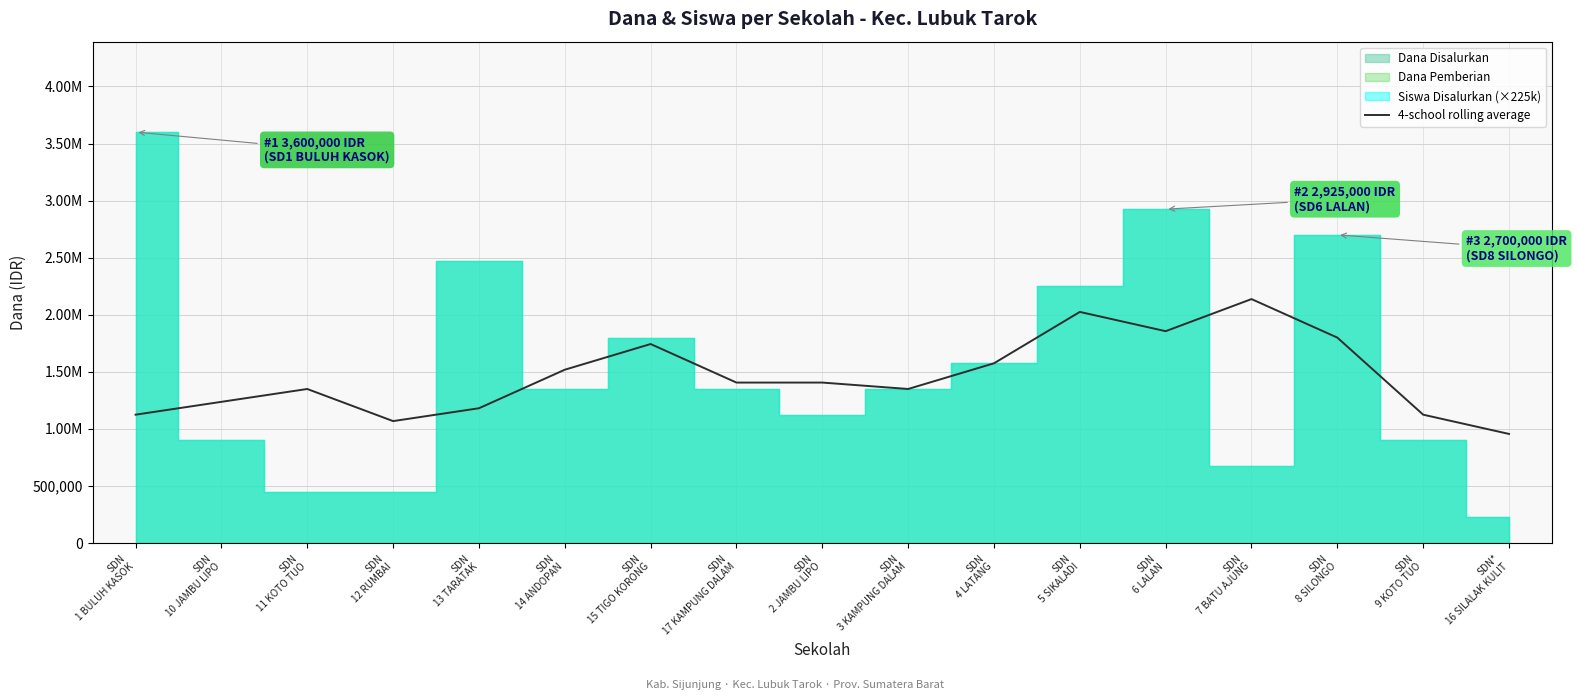

Reading left to right, transcribe all the data shown in this chart.

SDN
1 BULUH KASOK=1125000	SDN
10 JAMBU LIPO=1237500	SDN
11 KOTO TUO=1350000	SDN
12 RUMBAI=1068750	SDN
13 TARATAK=1181250	SDN
14 ANDOPAN=1518750	SDN
15 TIGO KORONG=1743750	SDN
17 KAMPUNG DALAM=1406250	SDN
2 JAMBU LIPO=1406250	SDN
3 KAMPUNG DALAM=1350000	SDN
4 LATANG=1575000	SDN
5 SIKALADI=2025000	SDN
6 LALAN=1856250	SDN
7 BATU AJUNG=2137500	SDN
8 SILONGO=1800000	SDN
9 KOTO TUO=1125000	SDN*
16 SILALAK KULIT=956250